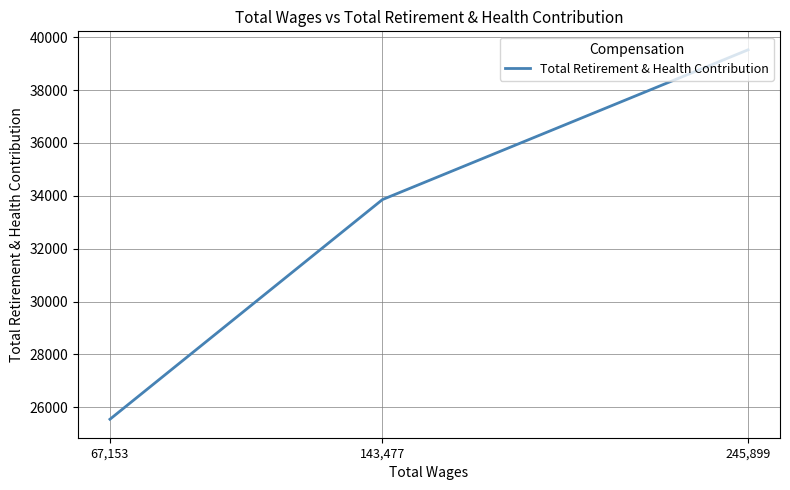

Rank the categories by value from highest to lowest.

245,899, 143,477, 67,153